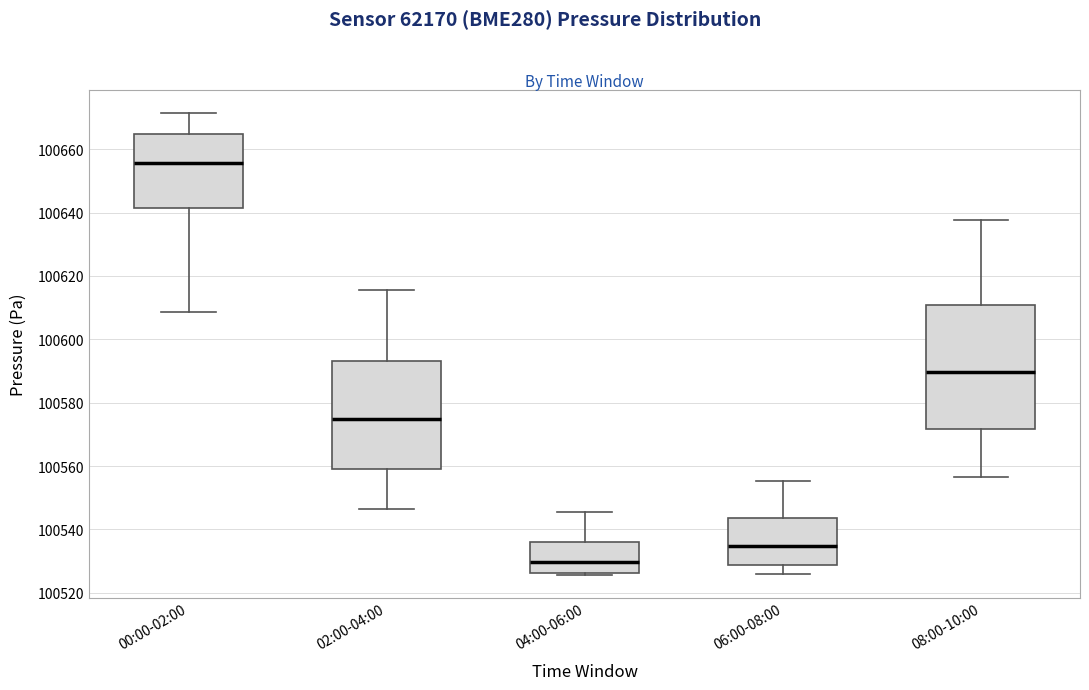

Reading left to right, read every box against the y-axis: the position of its median line, the range the box covers, and the ends of its whiskers. The values are not printed on the chart, so give them approximately, as read against the axis.

00:00-02:00: median 100656, box 100642 to 100664, whiskers 100608 to 100672
02:00-04:00: median 100574, box 100560 to 100594, whiskers 100546 to 100616
04:00-06:00: median 100530, box 100526 to 100536, whiskers 100526 (just below the box's lower edge) to 100546
06:00-08:00: median 100534, box 100528 to 100544, whiskers 100526 to 100556
08:00-10:00: median 100590, box 100572 to 100610, whiskers 100556 to 100638